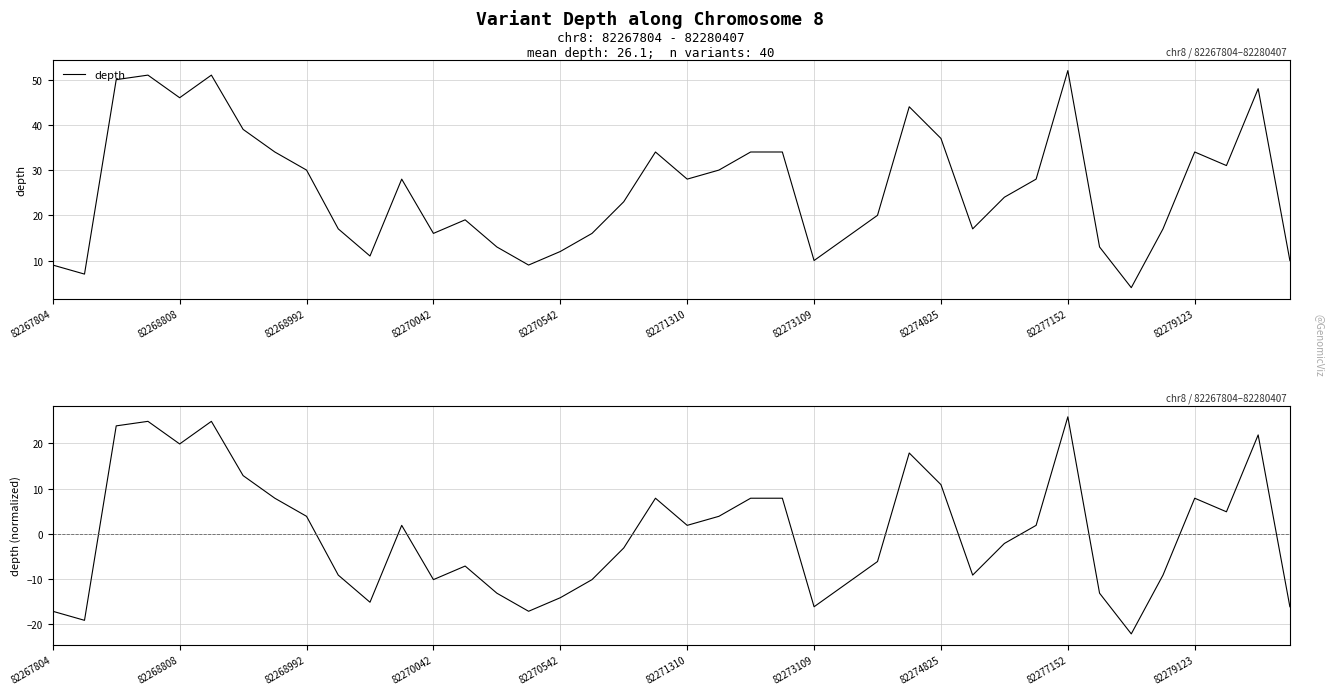

What is the sum of all depth values?

1045